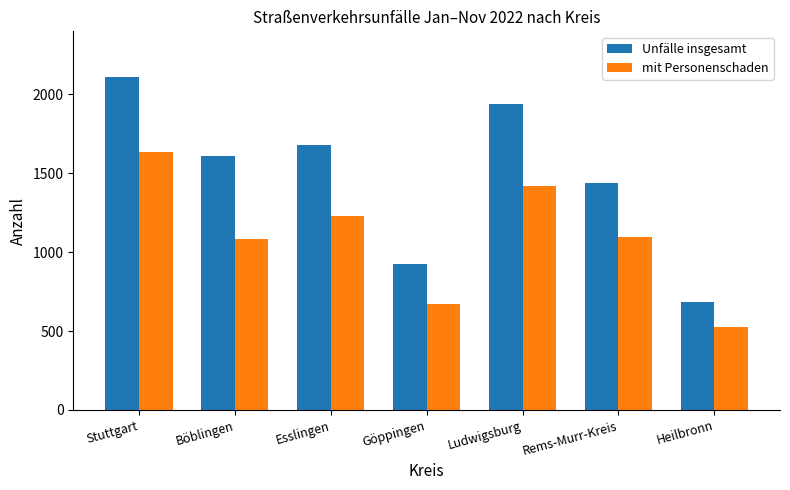

Is it true that mit Personenschaden equals 271 at Heilbronn?

False